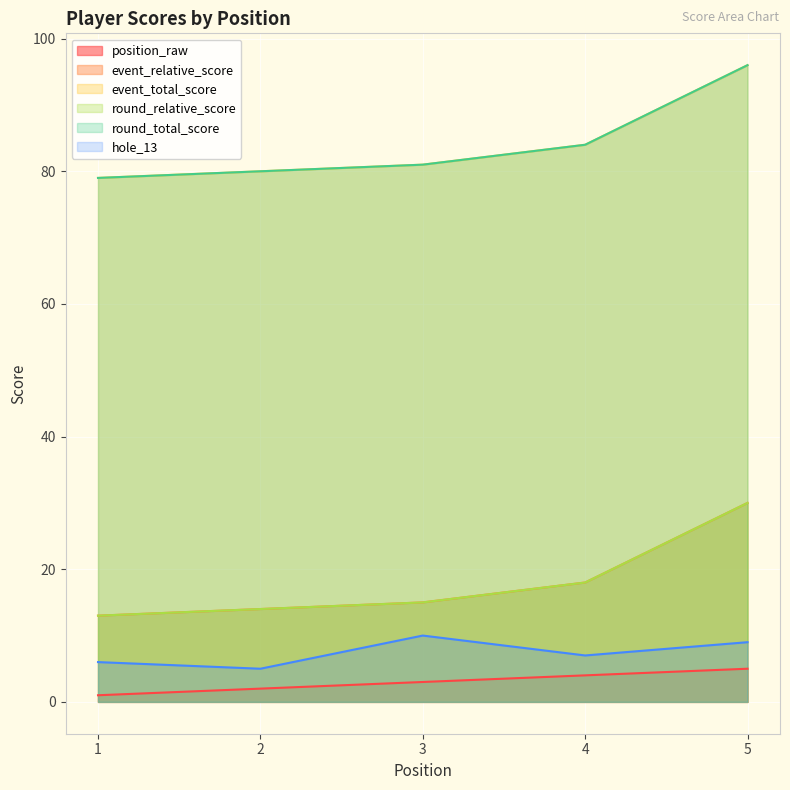

True or false: hole_13 and event_total_score intersect in this chart.

False